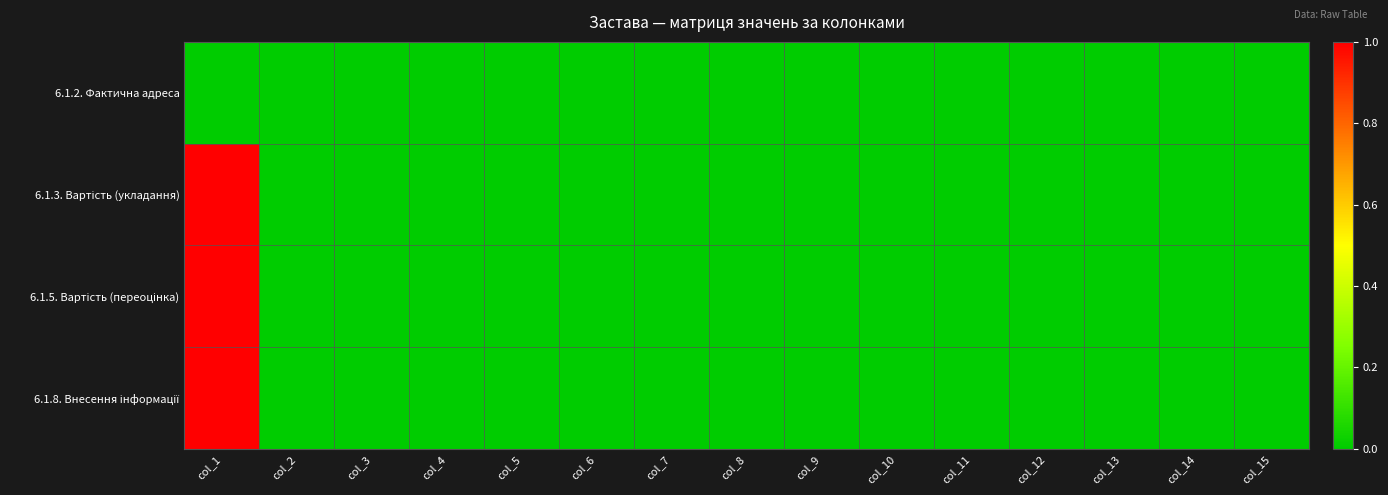

Which series changed the most between col_7 and col_11?

6.1.2. Фактична адреса